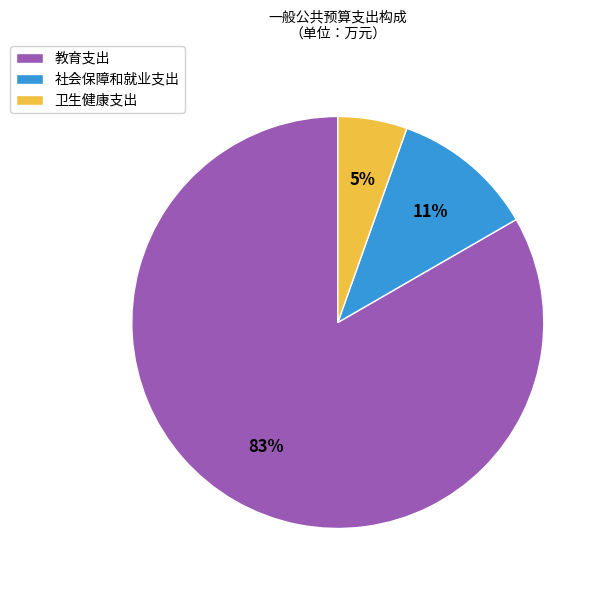

To the nearest percent, what is the average slice percentage?

33%